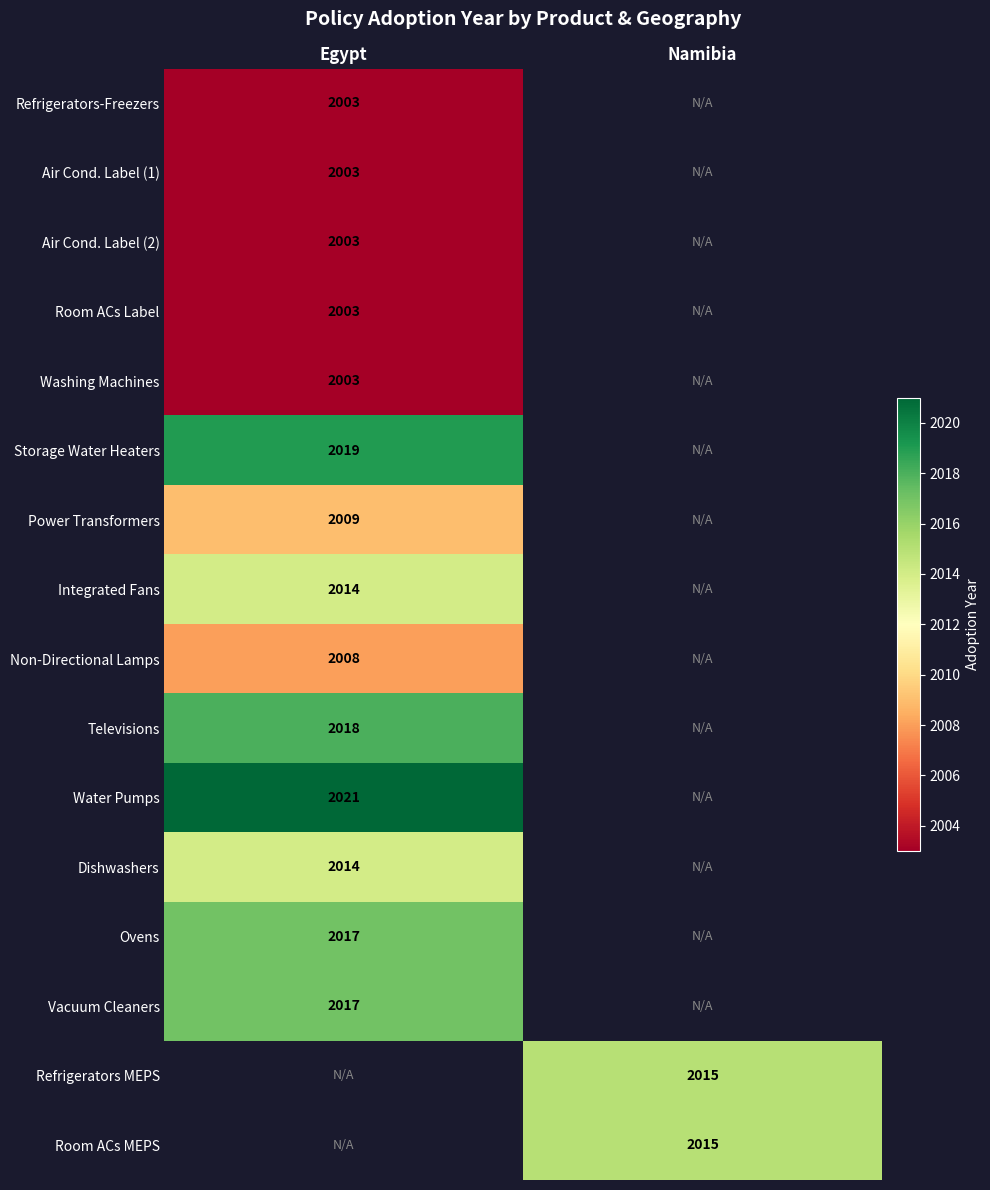

Is it true that Dishwashers equals 3579 at Egypt?

False